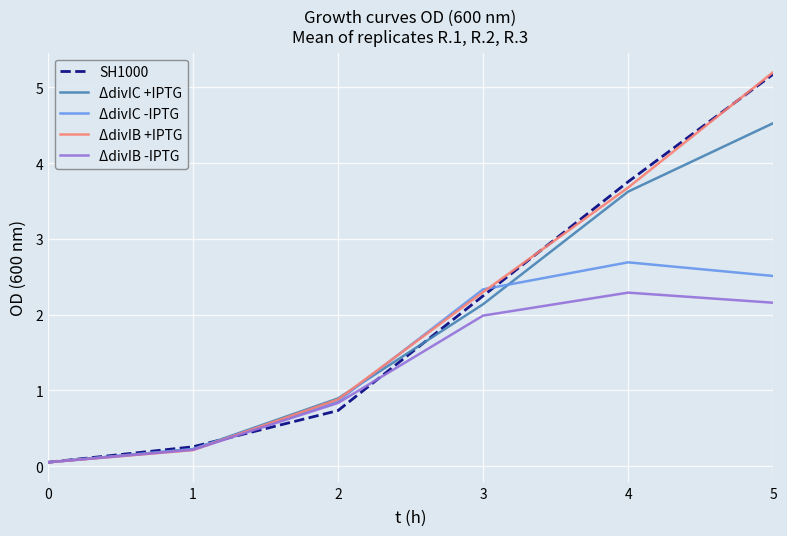

What is the lowest value of the ΔdivIB -IPTG series?

0.1